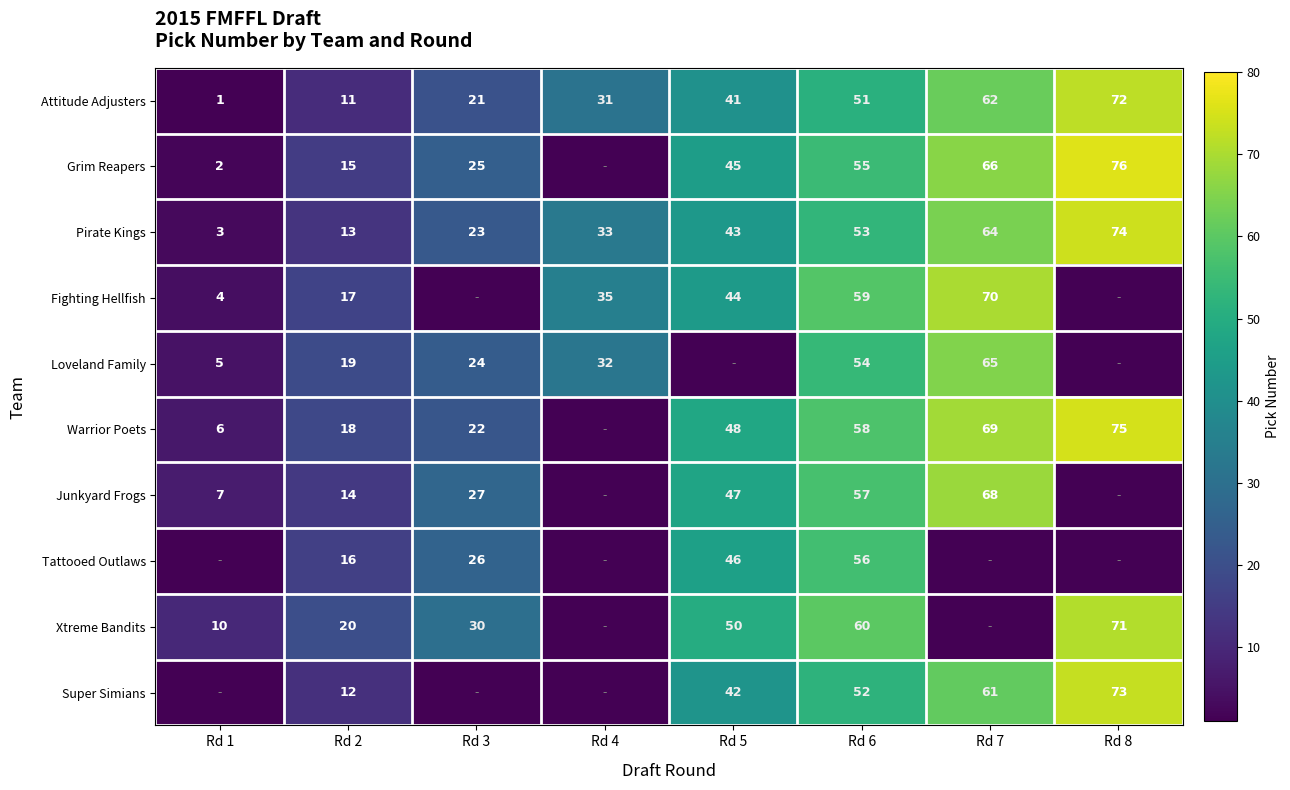

What is the difference between the second highest and minimum values in the Attitude Adjusters series?

61